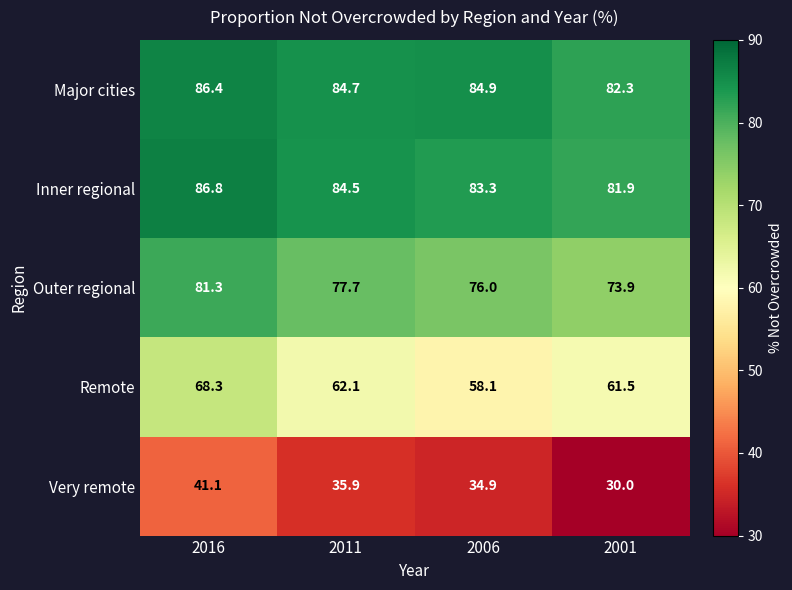

Which label corresponds to the smallest value in the chart?

2001